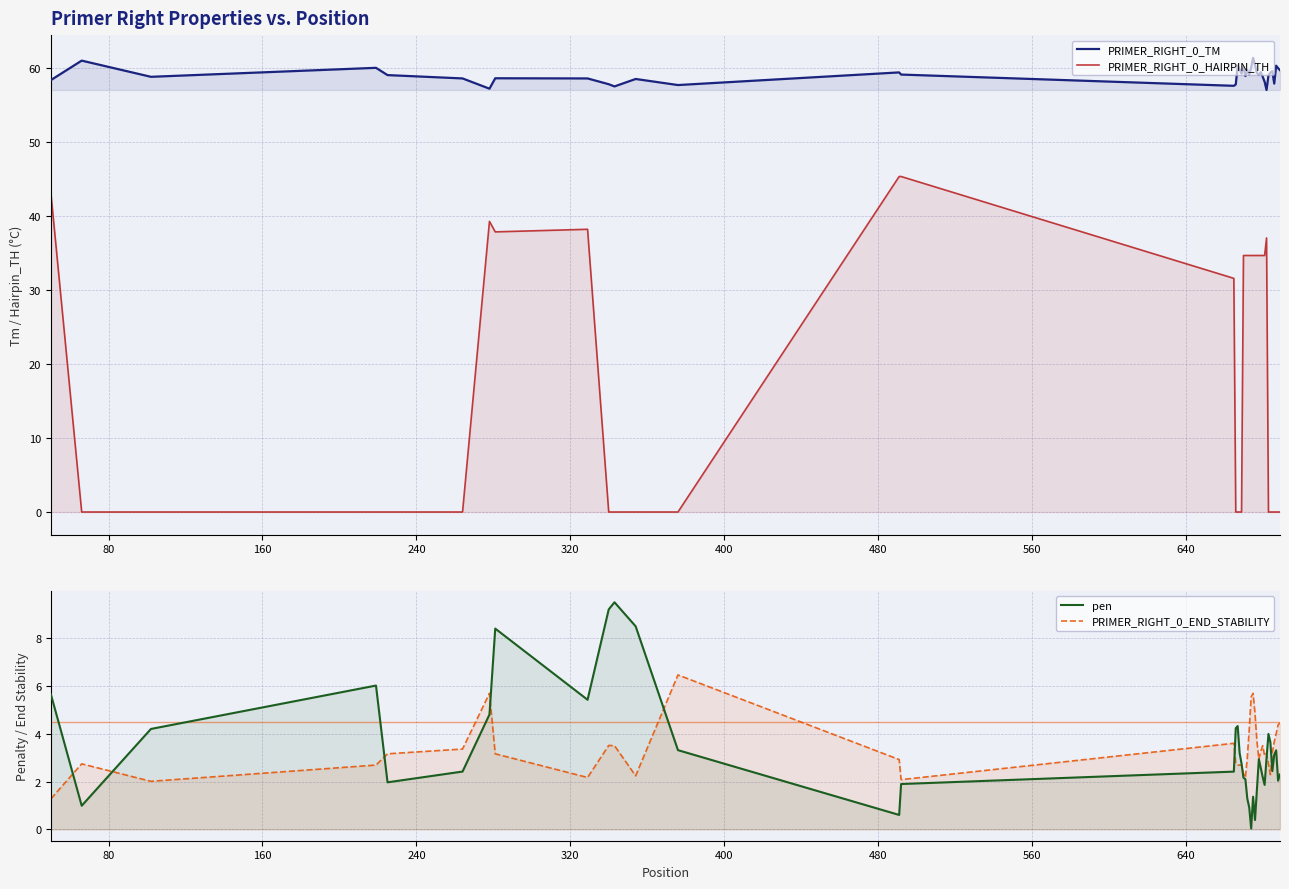

How many values in the PRIMER_RIGHT_0_HAIRPIN_TH series are below 31?

20